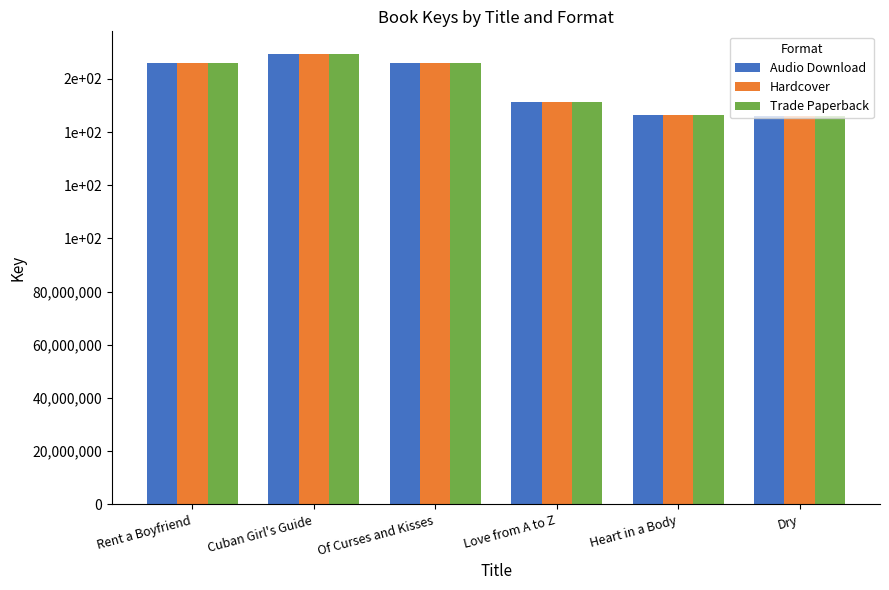

True or false: Trade Paperback has a value of 252552180 at Heart in a Body.

False